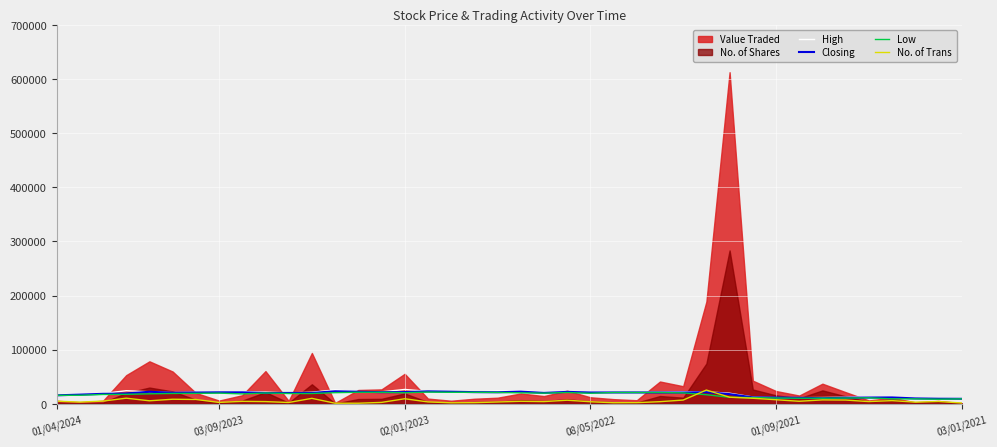

Is the value of High at 28 greater than the value of Low at 21?

Yes